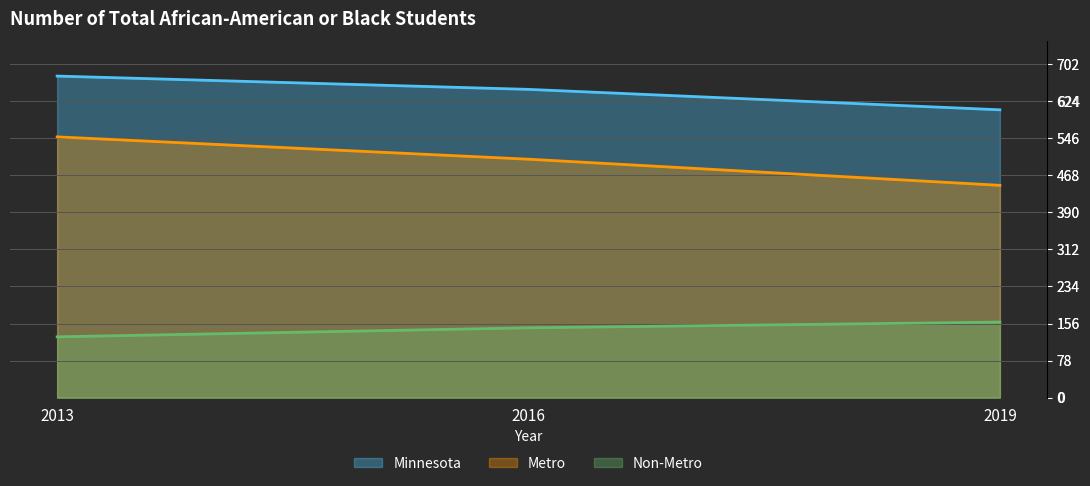

What is the total value across all series at 2019?

1212